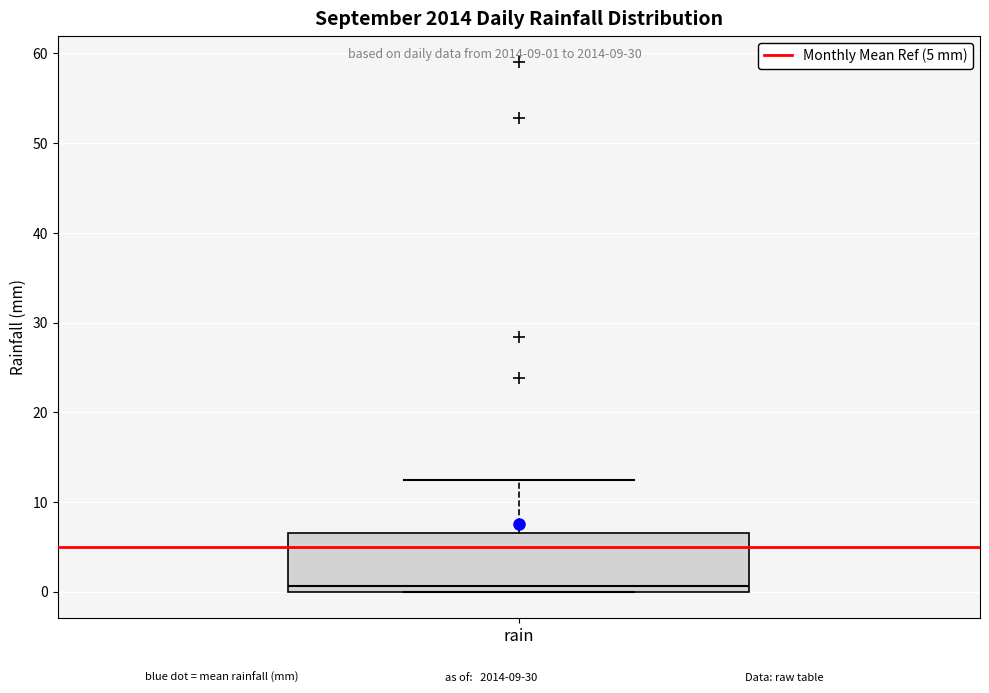

Where is the upper edge of the box for rain on the y-axis? The values are not printed on the chart, so give them approximately, as read against the axis.

7